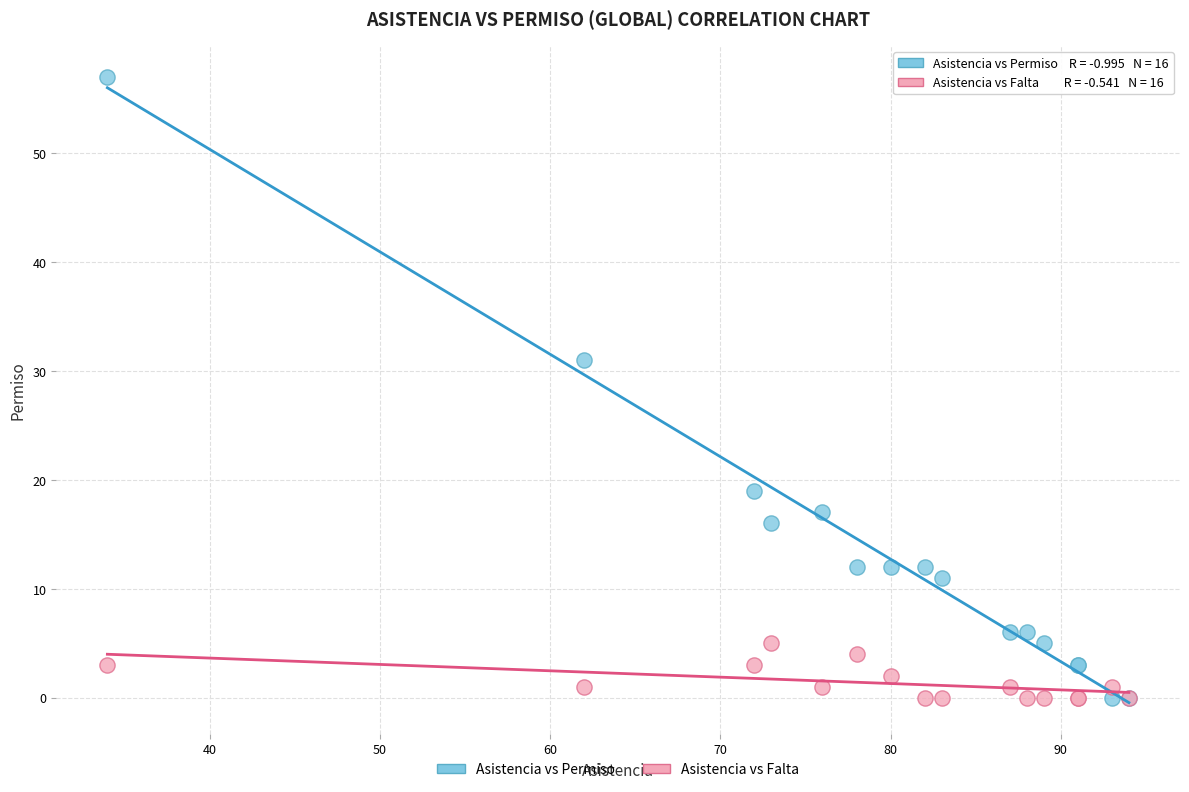

What are all the series names shown in the legend?

Asistencia vs Permiso, Asistencia vs Falta